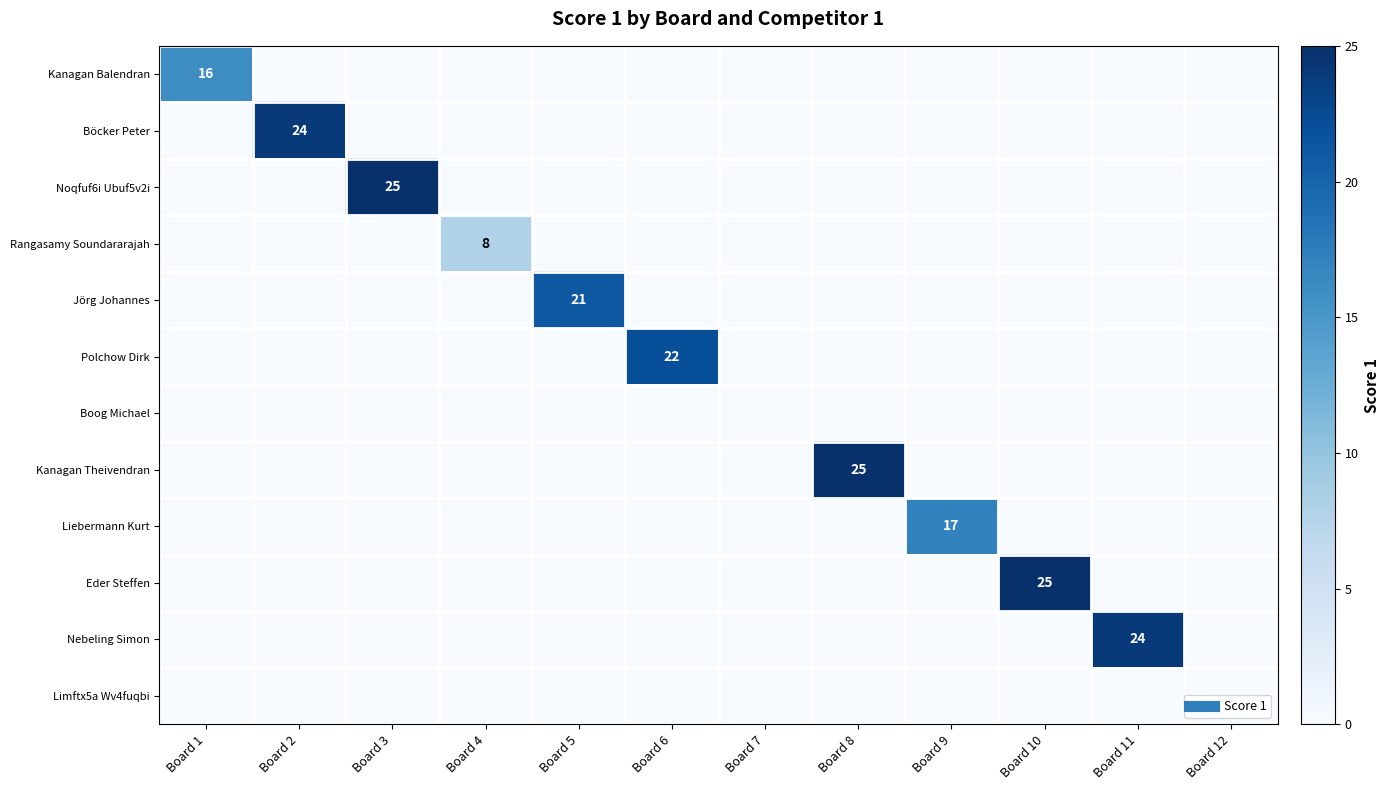

What is the spread (max minus min) of values at Board 4?

8